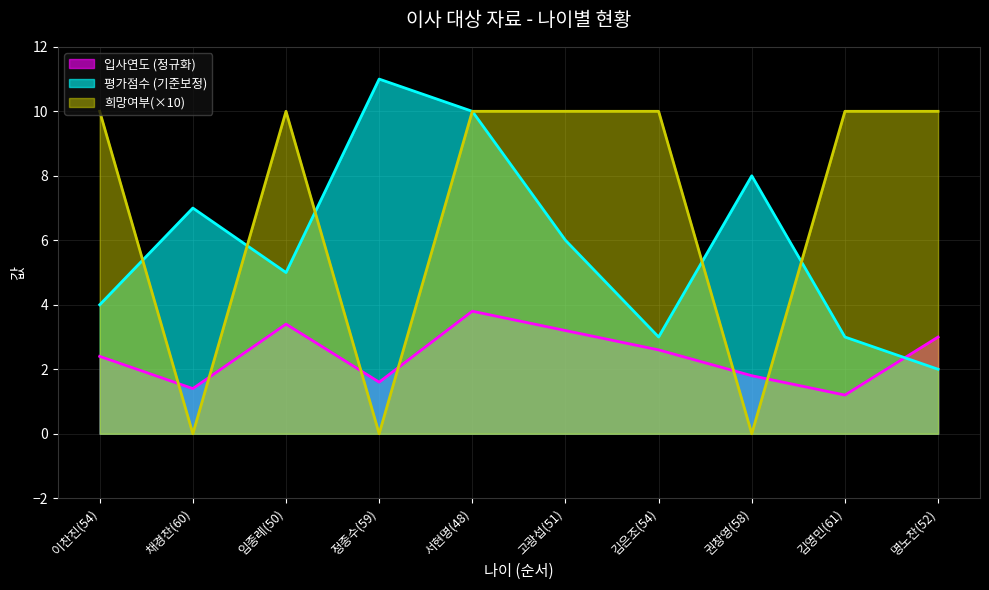

What is the label of the 7th point from the left?

김은조(54)